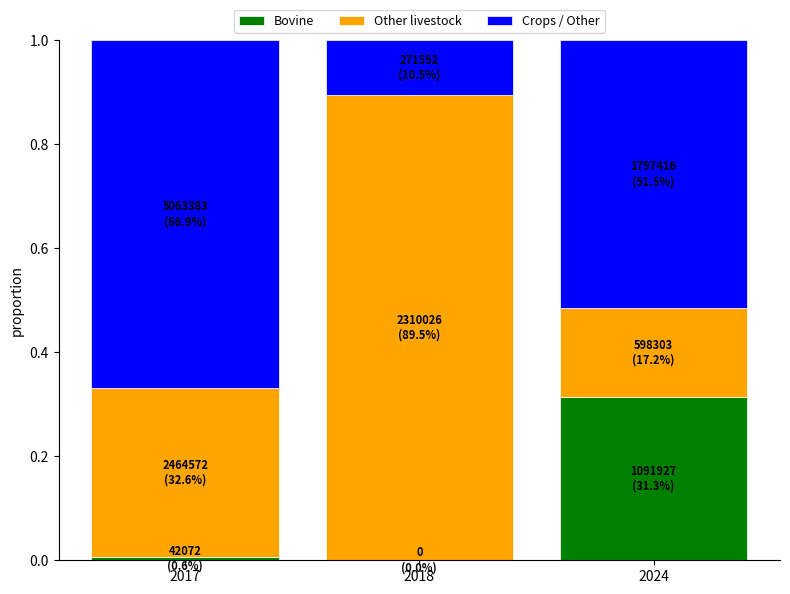

Which category has the highest value in the Bovine series?

2024